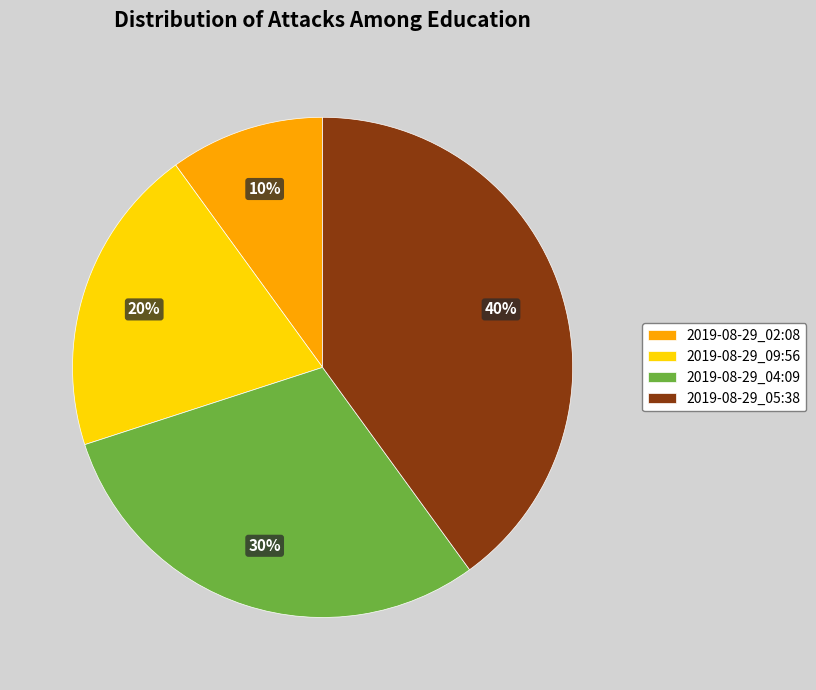

What percentage is the 2019-08-29_05:38 slice, to the nearest percent?

40%